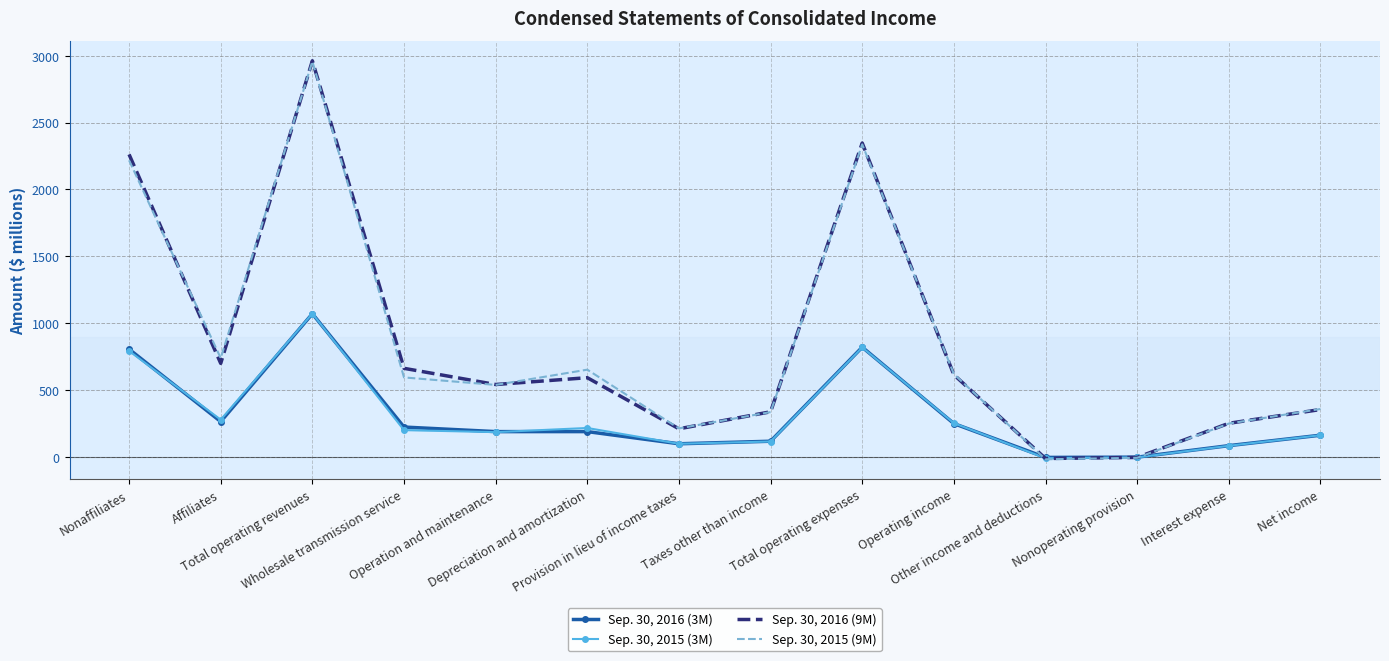

Rank the series at Net income from highest to lowest value.

Sep. 30, 2015 (9M), Sep. 30, 2016 (9M), Sep. 30, 2016 (3M), Sep. 30, 2015 (3M)